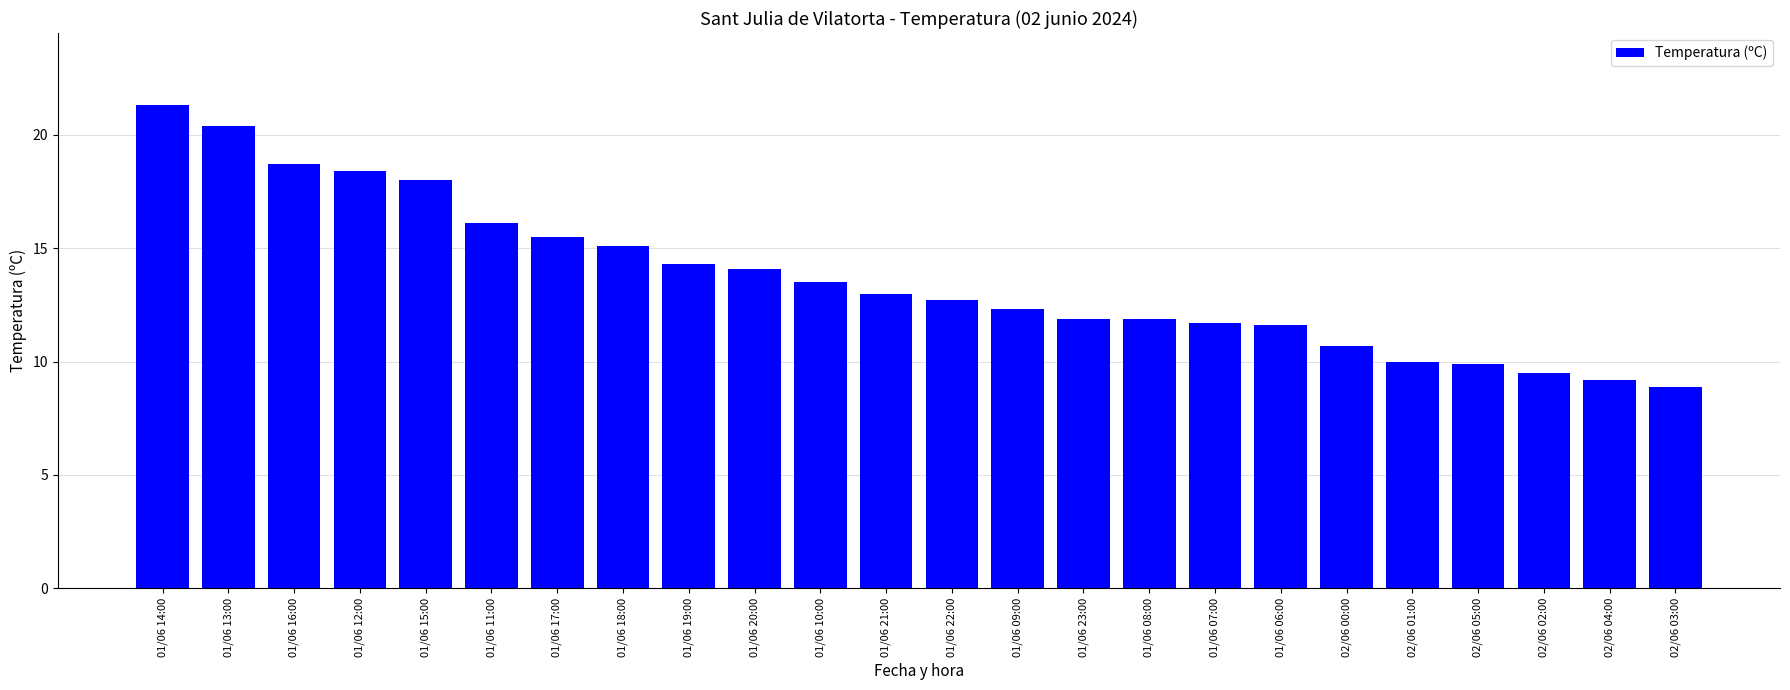

What is the difference between the maximum and minimum values?

12.4